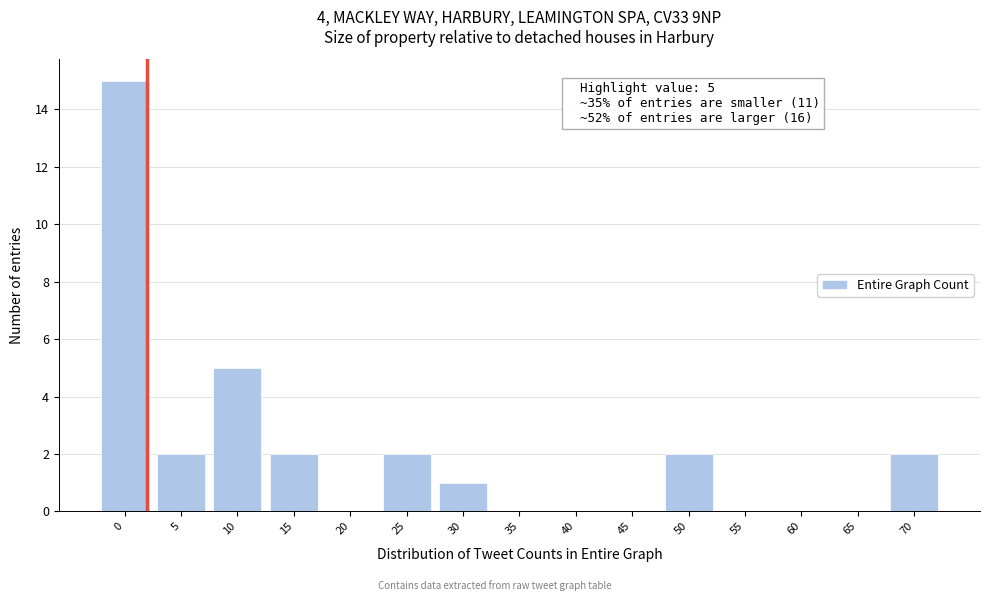

Reading left to right, list all the values displayed in this chart.

0=15	5=2	10=5	15=2	20=0	25=2	30=1	35=0	40=0	45=0	50=2	55=0	60=0	65=0	70=2